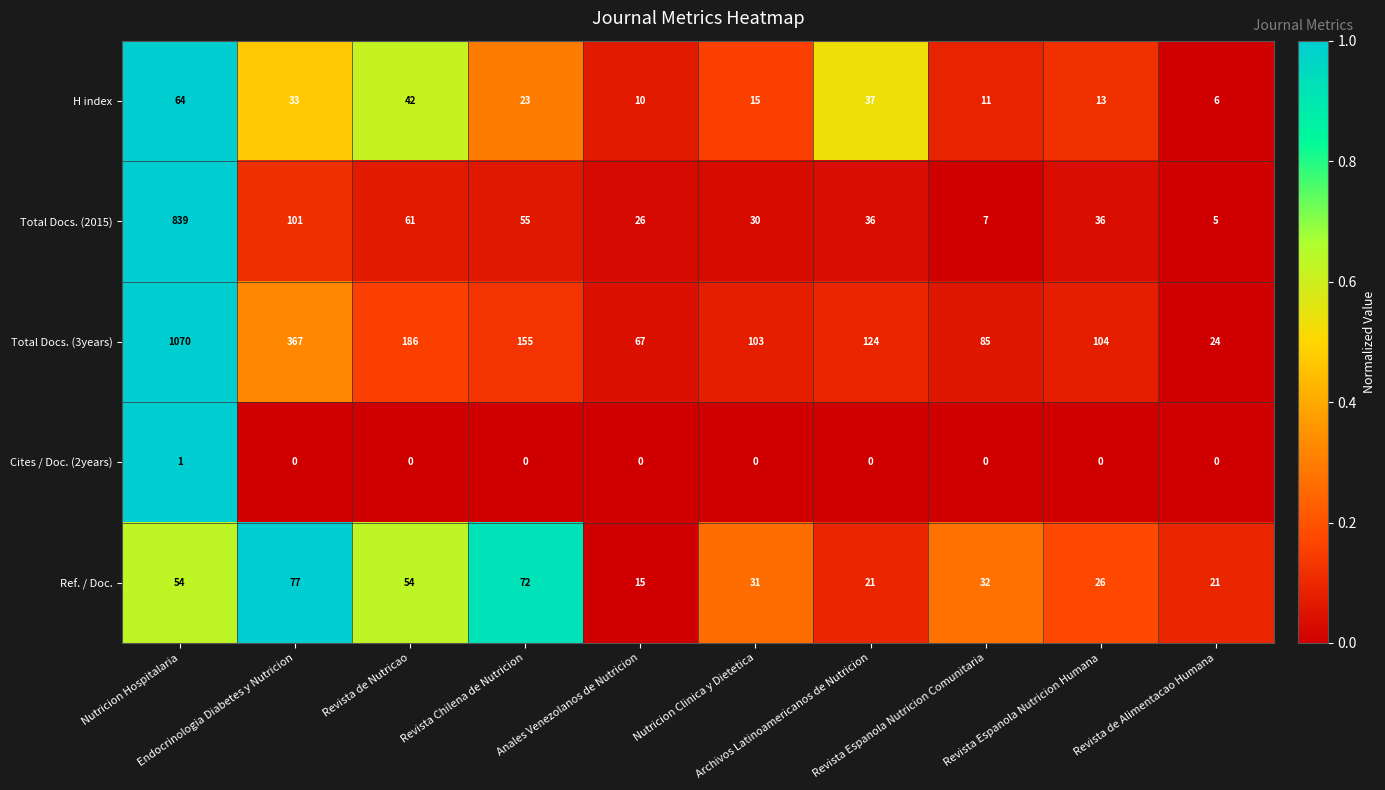

List the series in order of their peak value, lowest first.

Cites / Doc. (2years), H index, Ref. / Doc., Total Docs. (2015), Total Docs. (3years)